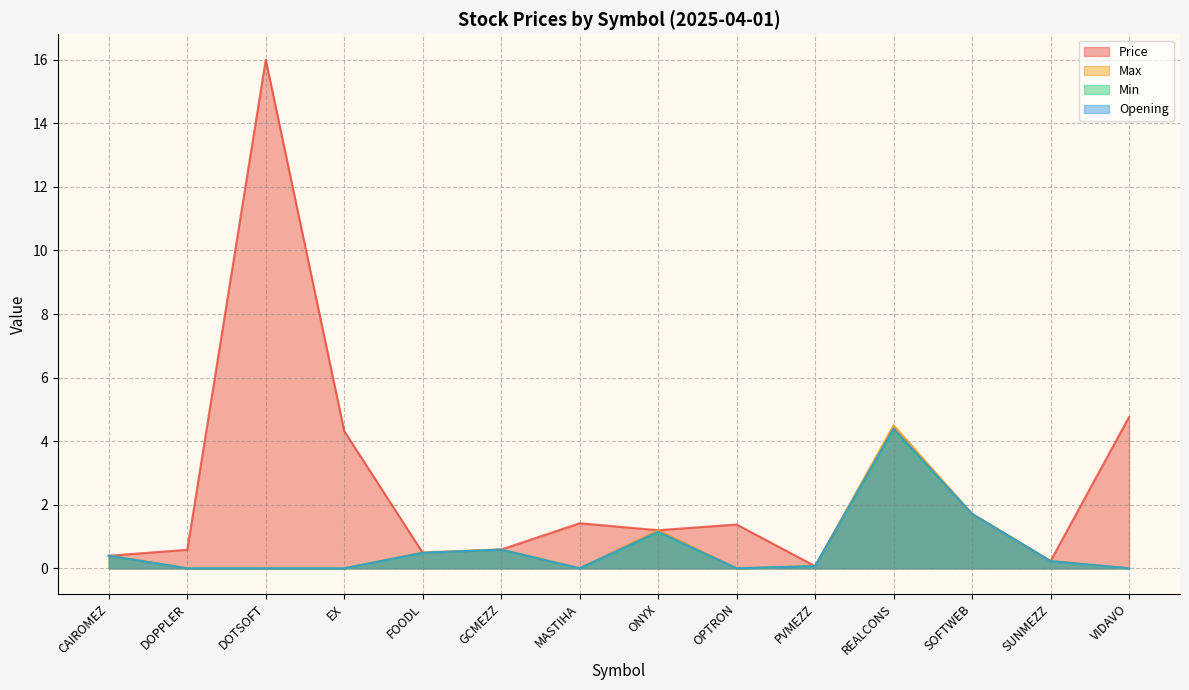

What is the sum of the Min values at SOFTWEB and DOTSOFT?

1.7